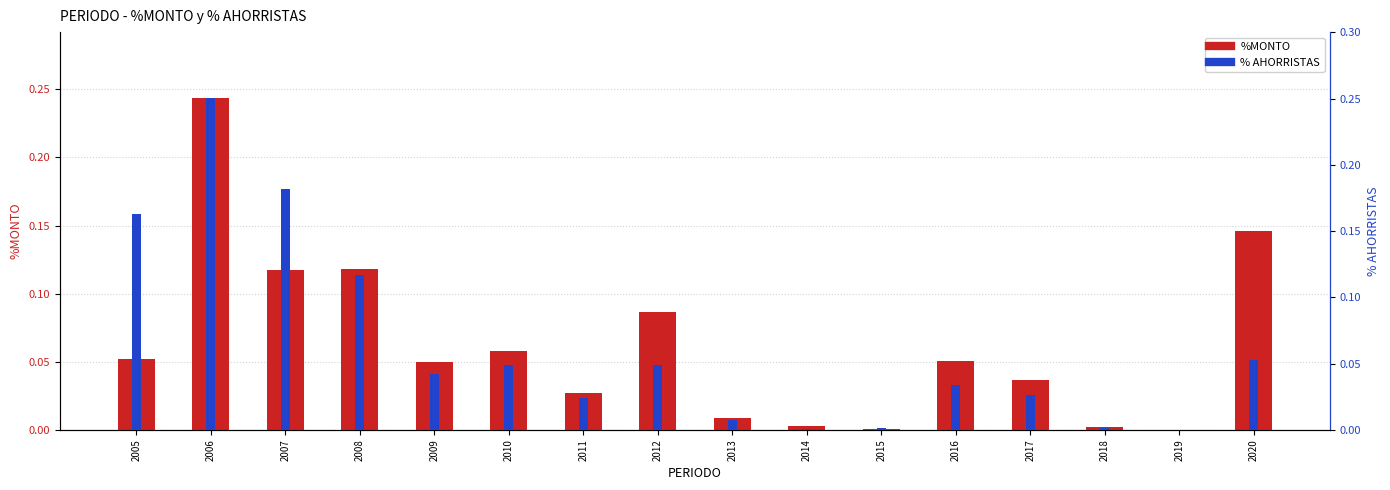

The %MONTO series shows 0.2 at 2006. True or false?

True